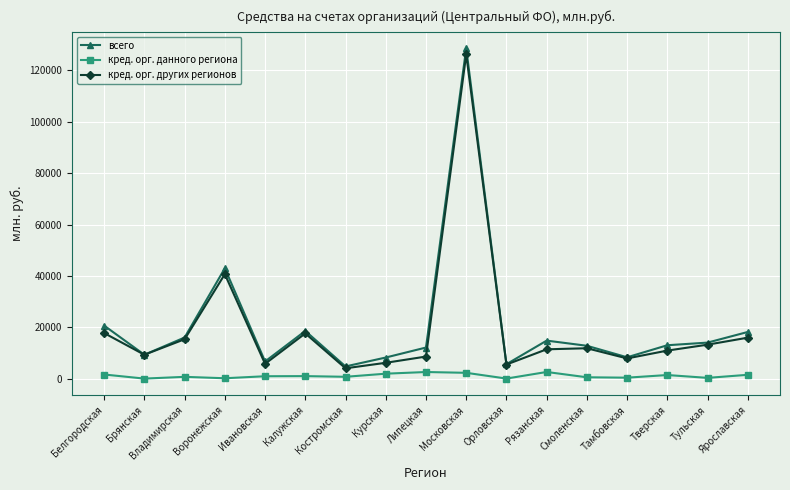

List the series in order of their peak value, highest first.

всего, кред. орг. других регионов, кред. орг. данного региона